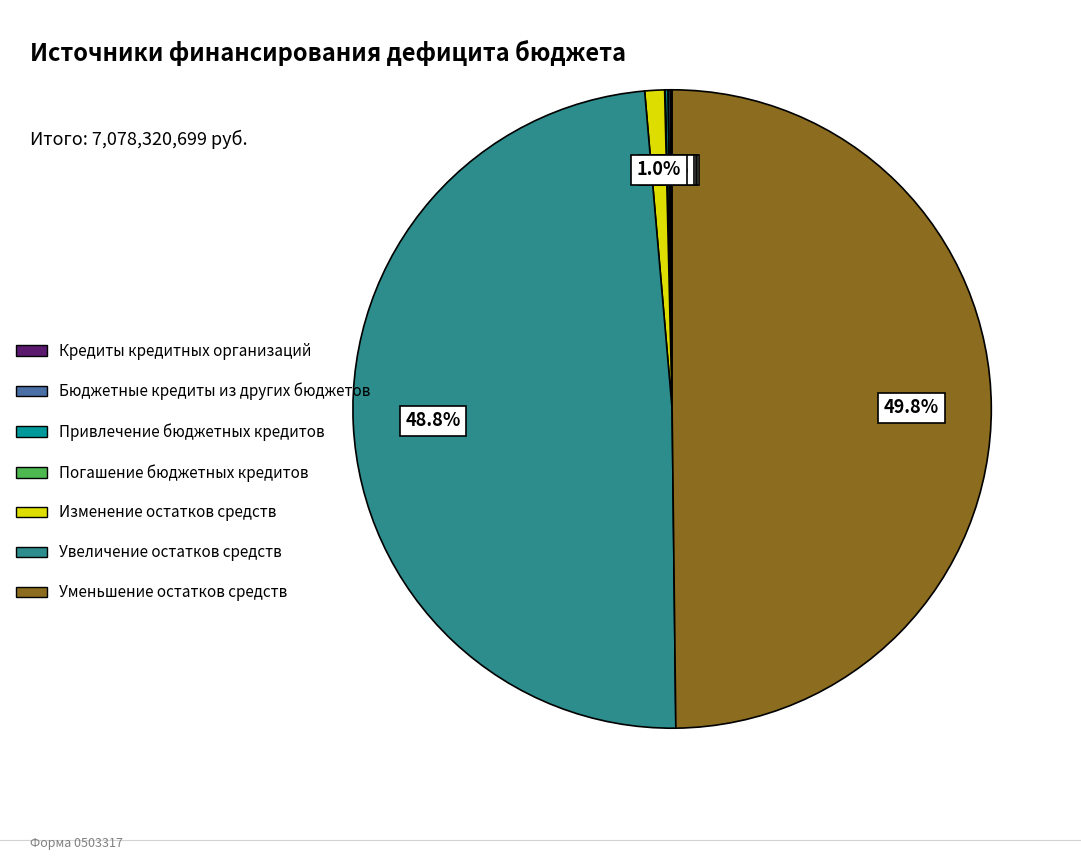

Which has a higher value, Уменьшение остатков средств or Изменение остатков средств?

Уменьшение остатков средств